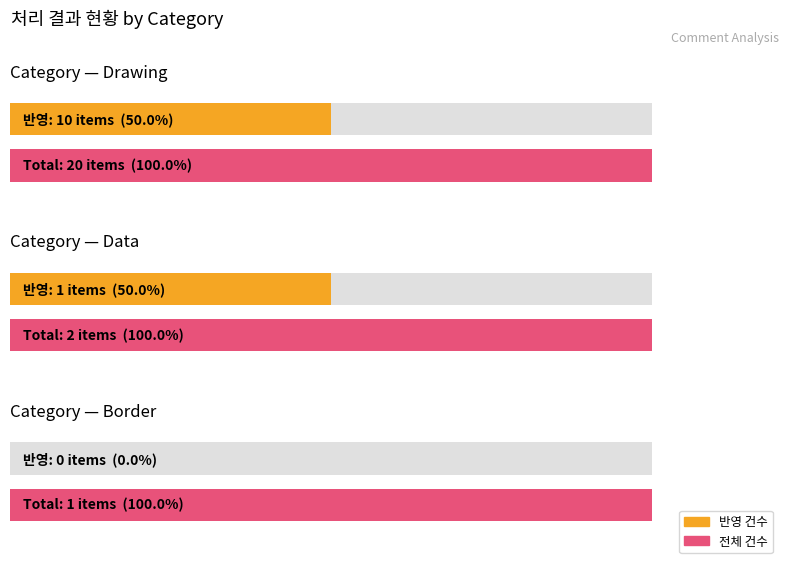

Are the bars horizontal?

Yes